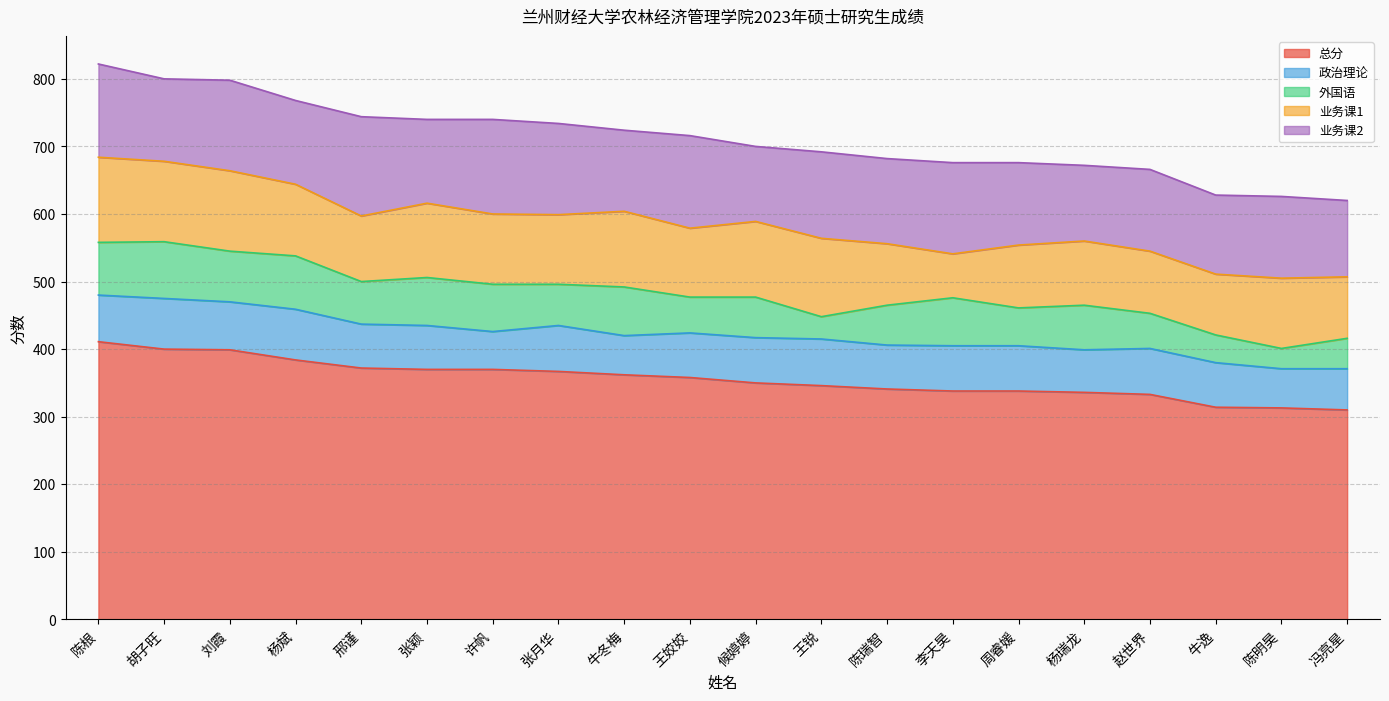

At which category does the chart reach its peak across all series?

陈根